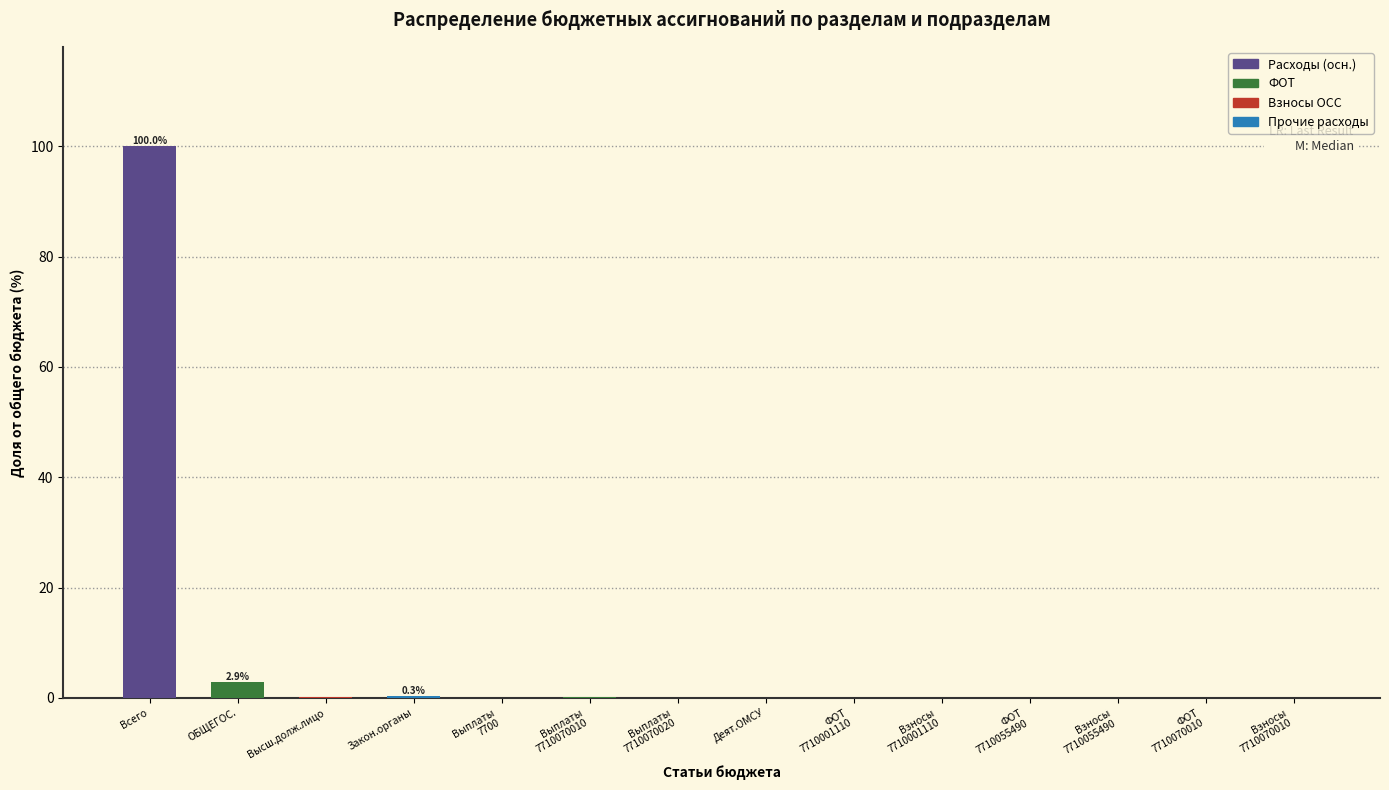

What is the greatest value displayed?

100.0